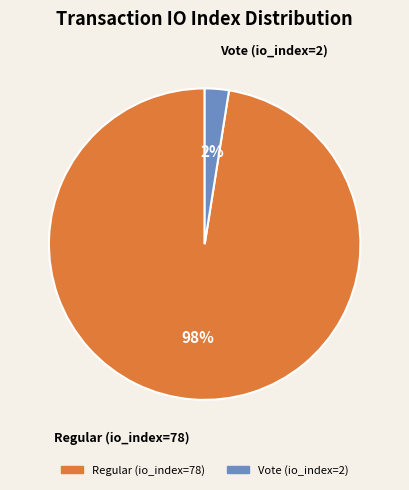

True or false: Vote (io_index=2) accounts for 2% of the total.

True